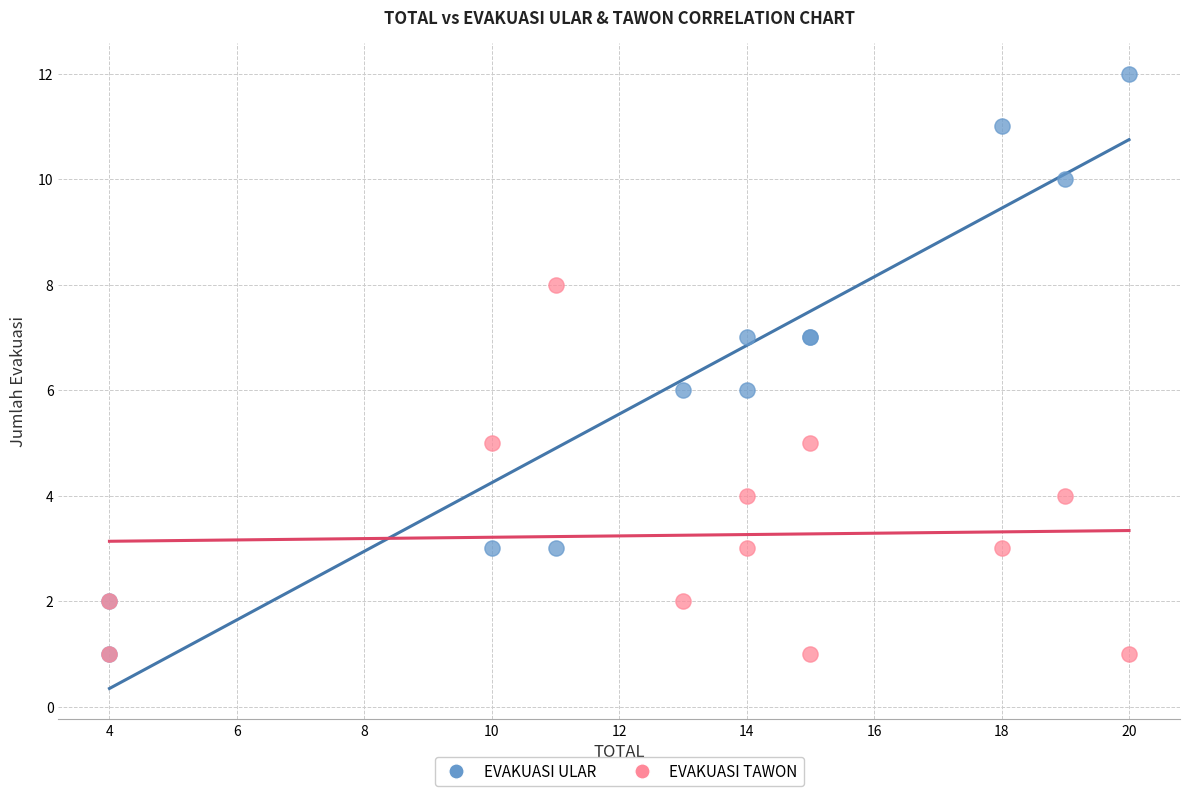

What are all the series names shown in the legend?

EVAKUASI ULAR, EVAKUASI TAWON